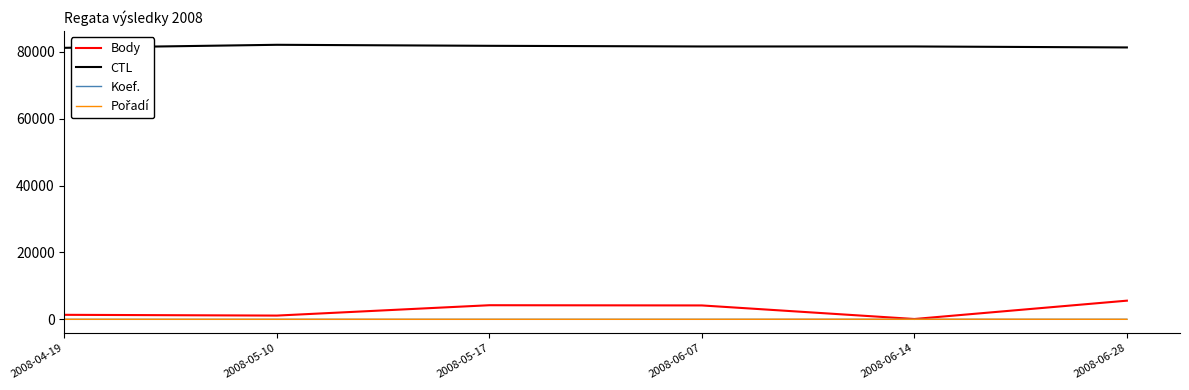

Which series has the widest spread of values?

Body